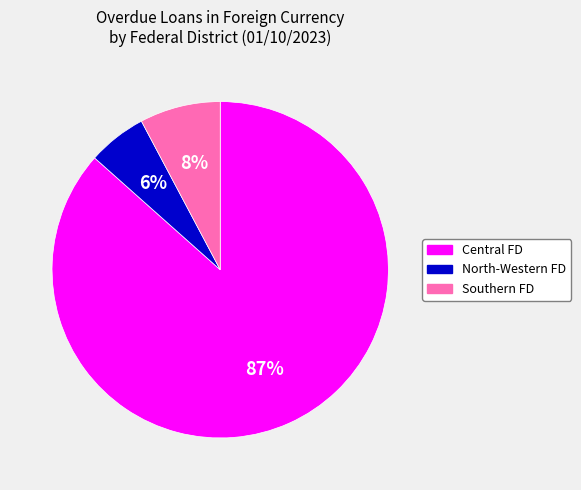

To the nearest percent, what is the average slice percentage?

33%